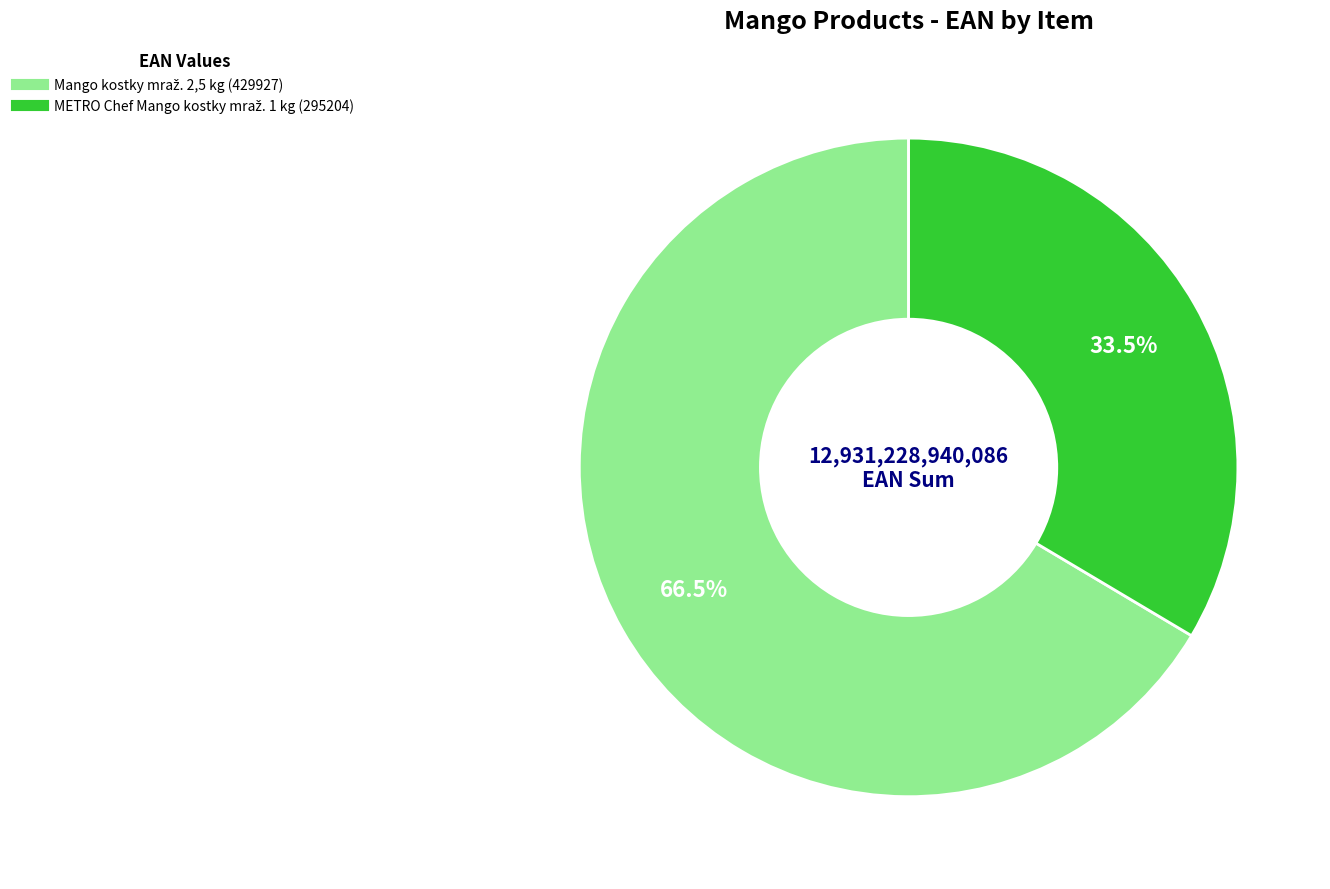

To the nearest percent, what is the difference between the Mango kostky mraž. 2,5 kg (429927) and METRO Chef Mango kostky mraž. 1 kg (295204) slice percentages?

33%